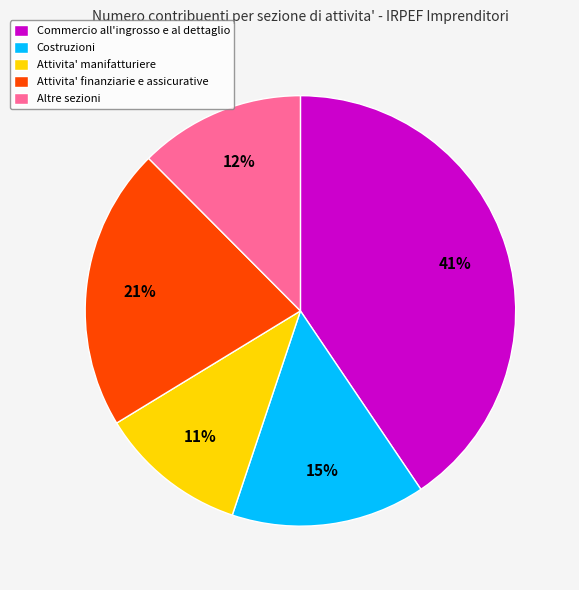

How many slices are in this pie chart?

5